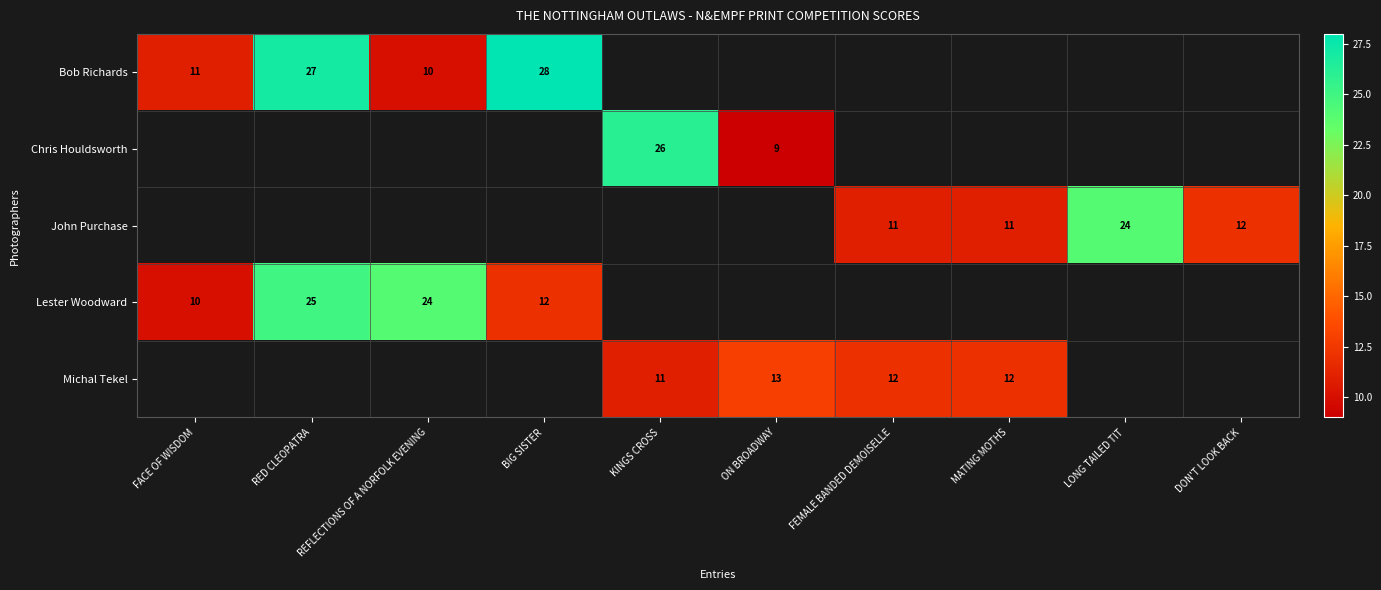

Is it true that John Purchase equals 11 at FEMALE BANDED DEMOISELLE?

True